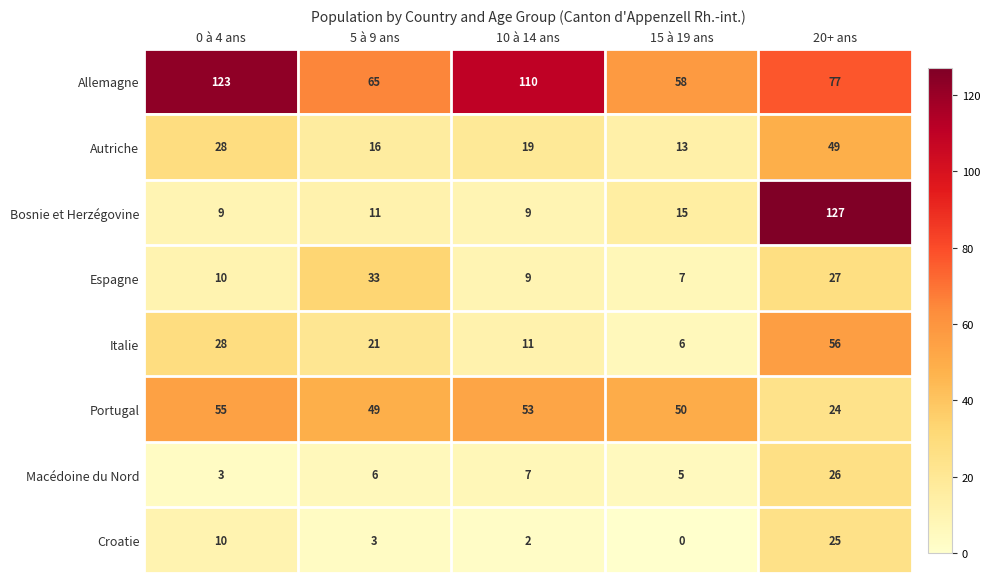

Which series has the largest total across all categories?

Allemagne